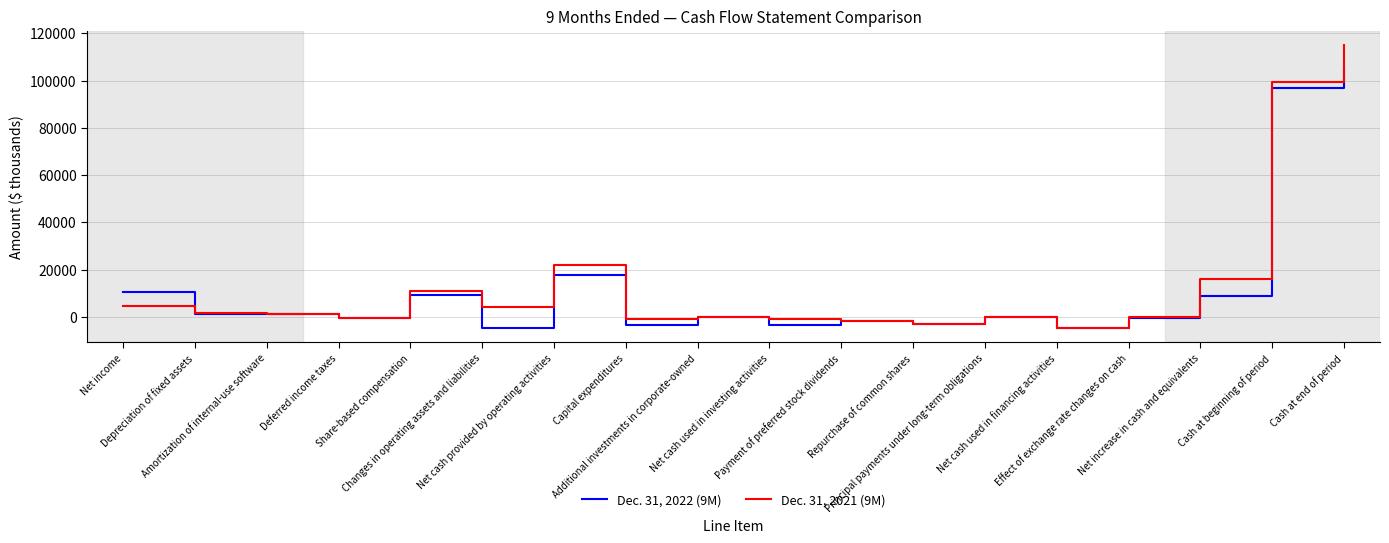

What is the difference between the second highest and second lowest values in the Dec. 31, 2022 (9M) series?

101527